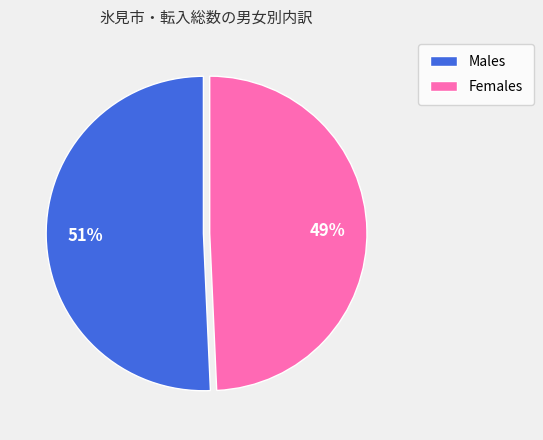

Is the sum of Females and Males greater than half?

Yes